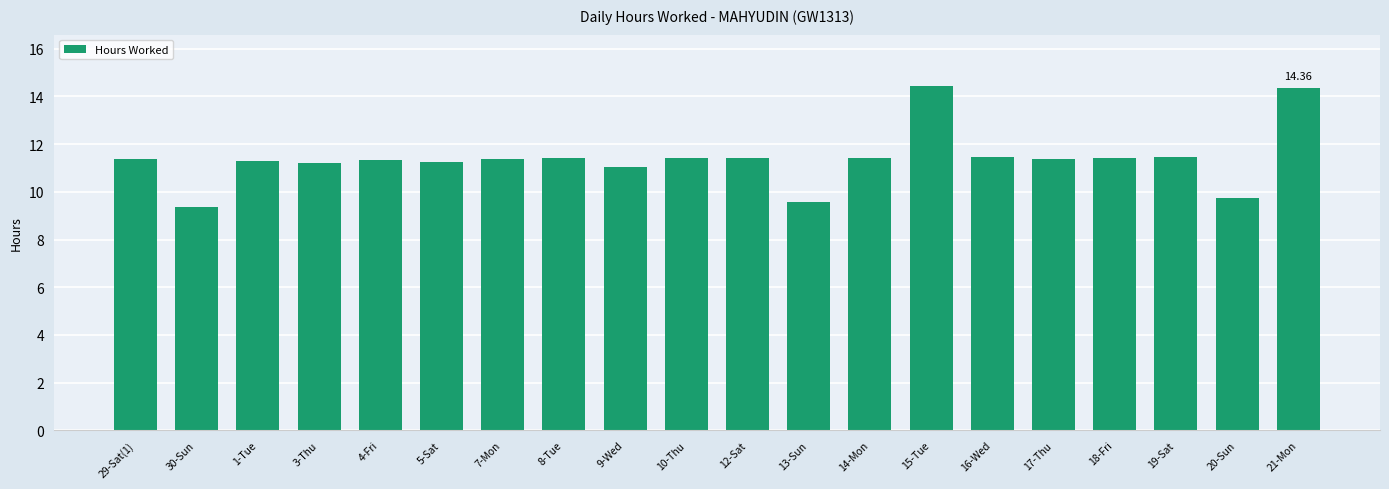

What is the difference between the maximum and second lowest values?

4.9